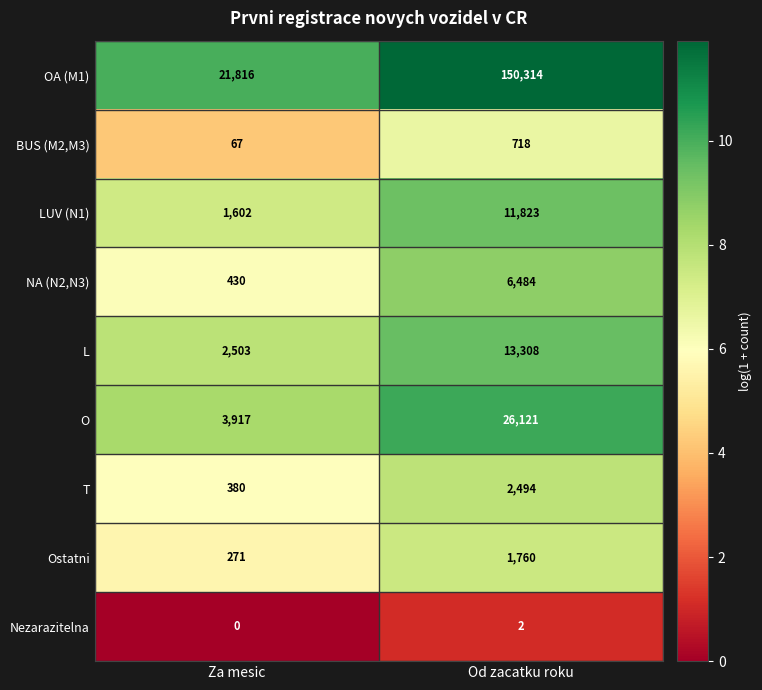

What is the sum of all Ostatni values?

2031